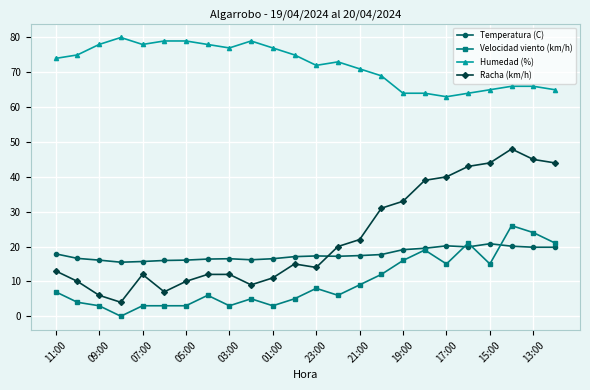

At how many categories does at least one series exceed 40?

24